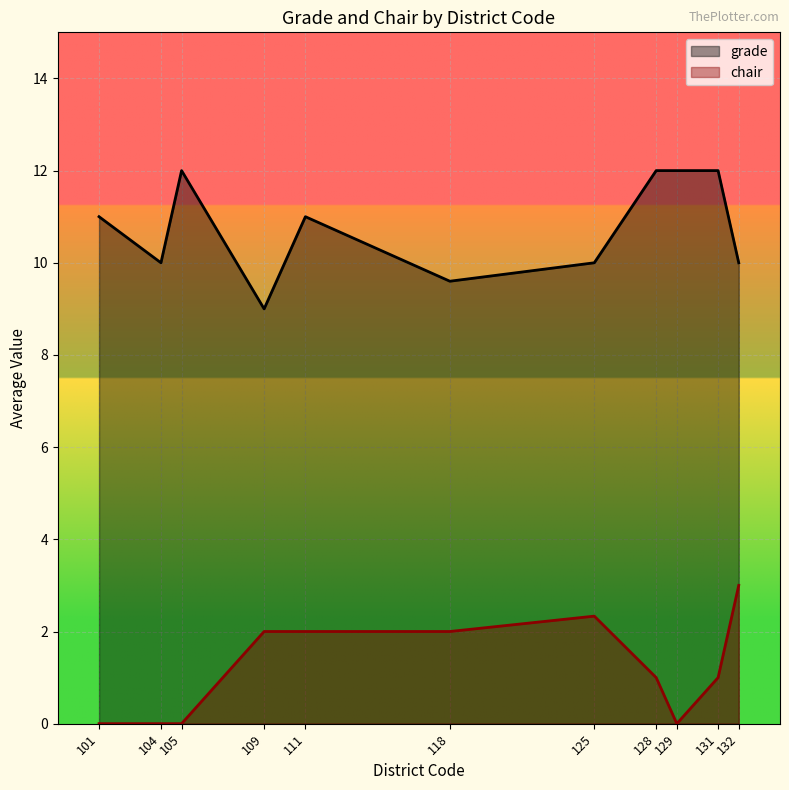

True or false: grade and chair cross at least once.

False